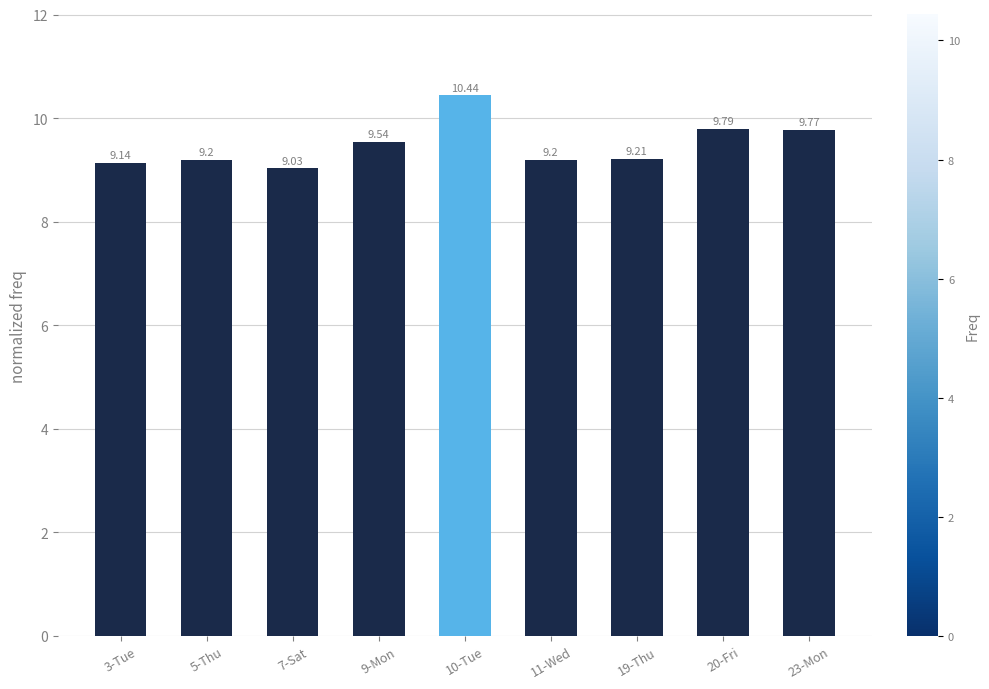

Is it true that the value at 9-Mon is 9.5?

True